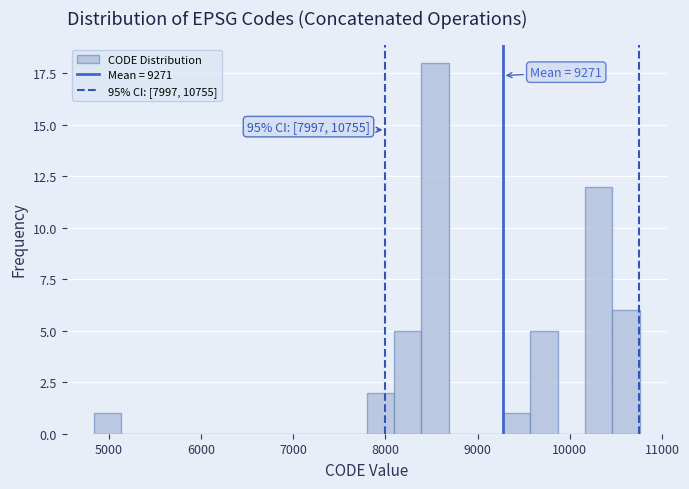

Read against the x-axis, roughly where is the centre of the tallest bar?

8500